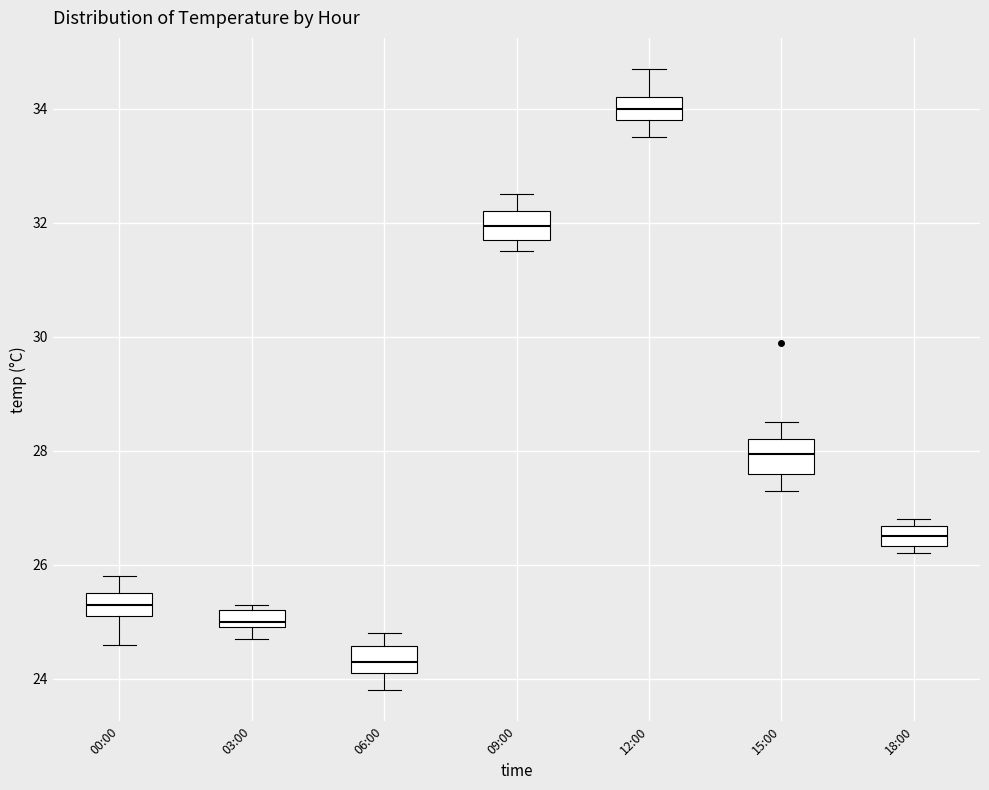

Reading left to right, transcribe this box plot: for each box, give where its median line is, the range the box spans, and where its two whiskers end, as read against the y-axis. The values are not printed on the chart, so give them approximately, as read against the axis.

00:00: median 25.4, box 25.2 to 25.6, whiskers 24.6 to 25.8
03:00: median 25.0 (just above the box's lower edge), box 25.0 to 25.2, whiskers 24.8 to 25.4
06:00: median 24.4, box 24.2 to 24.6, whiskers 23.8 to 24.8
09:00: median 32.0, box 31.8 to 32.2, whiskers 31.6 to 32.6
12:00: median 34.0, box 33.8 to 34.2, whiskers 33.6 to 34.8
15:00: median 28.0, box 27.6 to 28.2, whiskers 27.4 to 28.6
18:00: median 26.6 (inside the box), box 26.4 to 26.6, whiskers 26.2 to 26.8